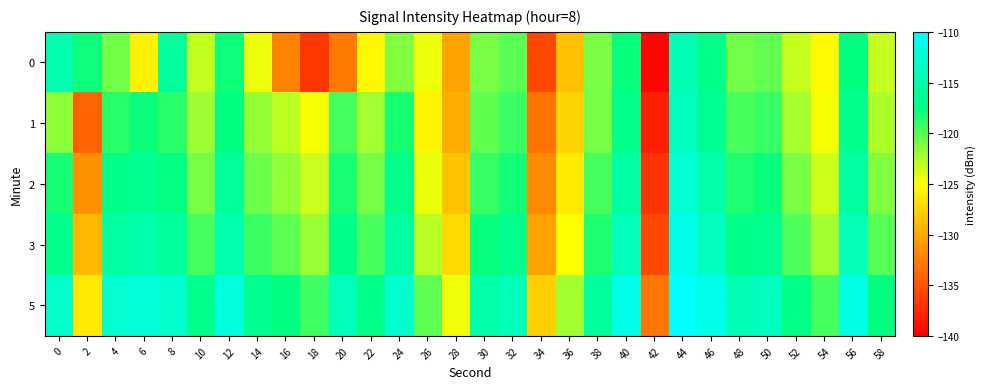

At which category does the chart reach its minimum across all series?

42